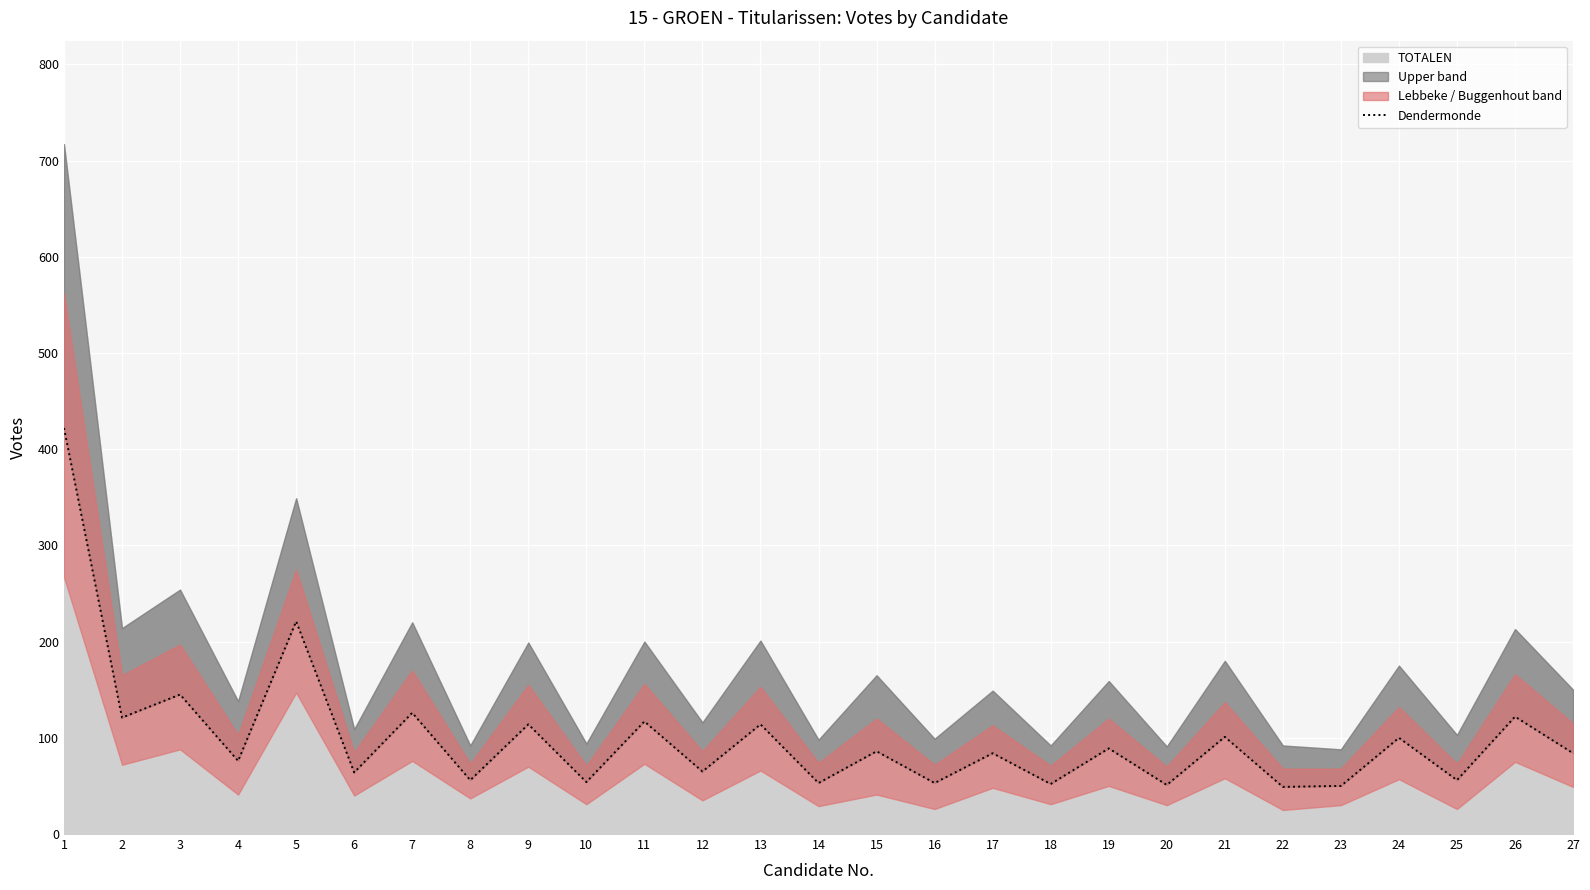

Rank the categories by value from lowest to highest.

22, 23, 20, 18, 14, 16, 10, 8, 25, 6, 12, 4, 17, 27, 15, 19, 24, 21, 9, 13, 11, 2, 26, 7, 3, 5, 1